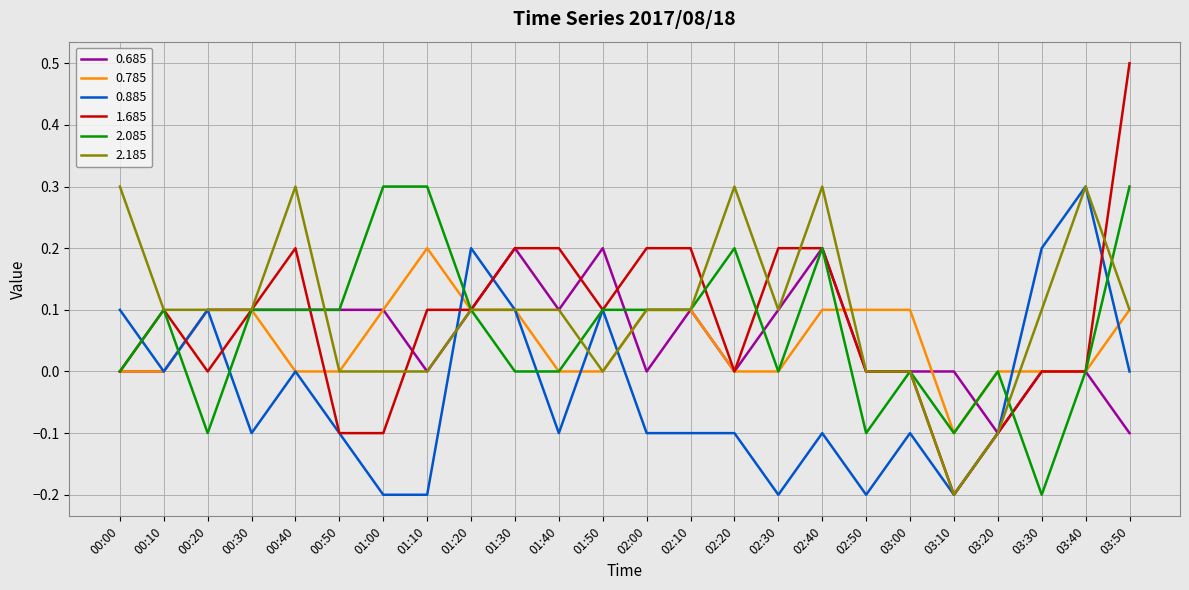

Count the 0.685 values in the range 0 to 1.

22